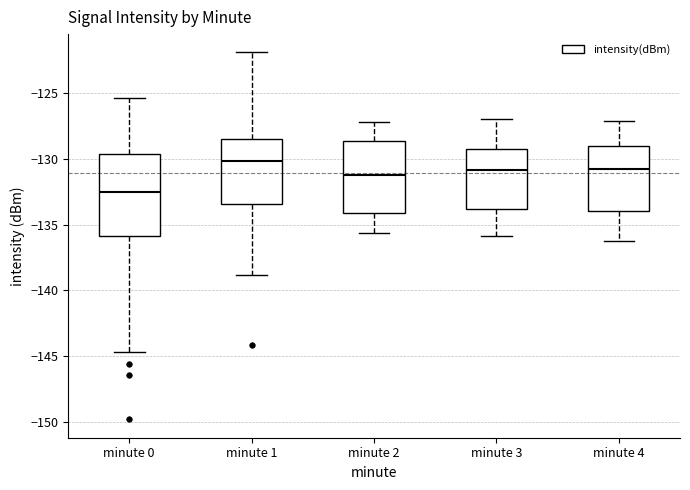

Reading left to right, transcribe this box plot: for each box, give where its median line is, the range the box spans, and where its two whiskers end, as read against the y-axis. The values are not printed on the chart, so give them approximately, as read against the axis.

minute 0: median -132.5, box -136.0 to -129.5, whiskers -144.5 to -125.5
minute 1: median -130.0, box -133.5 to -128.5, whiskers -139.0 to -122.0
minute 2: median -131.0, box -134.0 to -128.5, whiskers -135.5 to -127.0
minute 3: median -131.0, box -134.0 to -129.5, whiskers -136.0 to -127.0
minute 4: median -131.0, box -134.0 to -129.0, whiskers -136.0 to -127.0